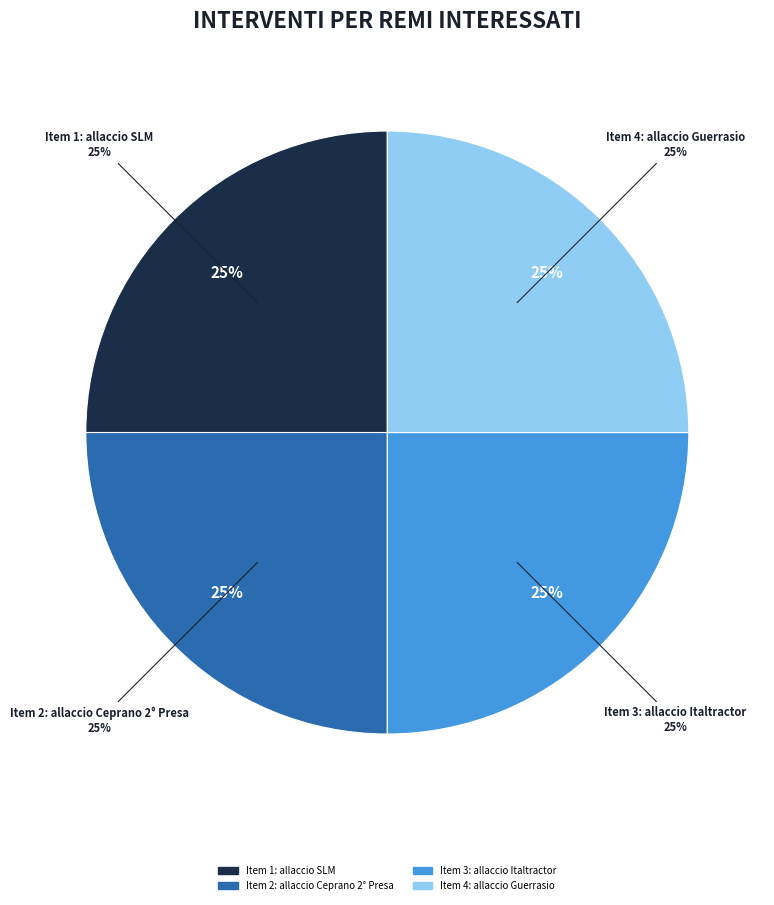

To the nearest percent, what is the average slice percentage?

25%